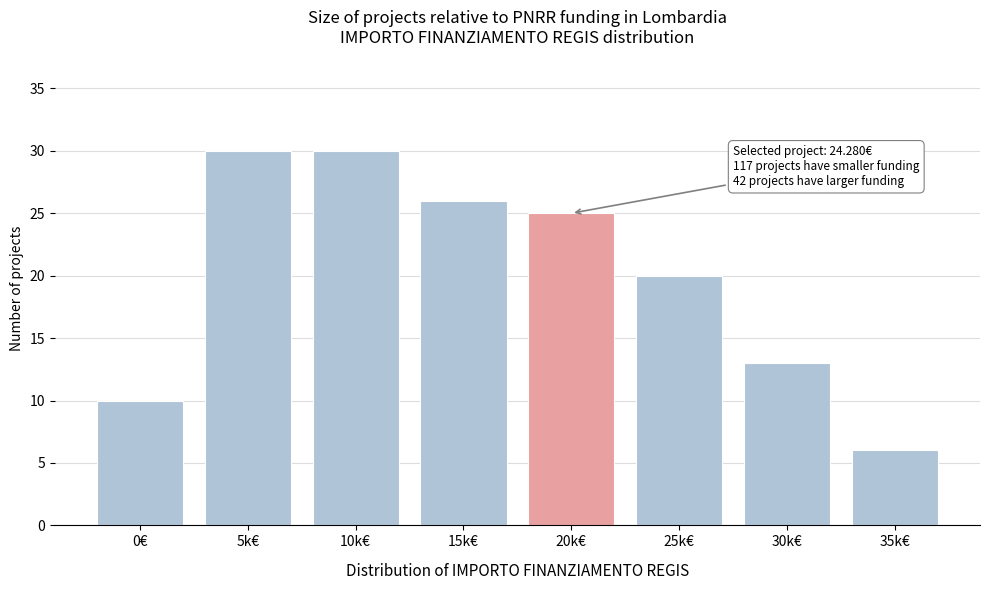

Reading left to right, list all the values displayed in this chart.

10	30	30	26	25	20	13	6